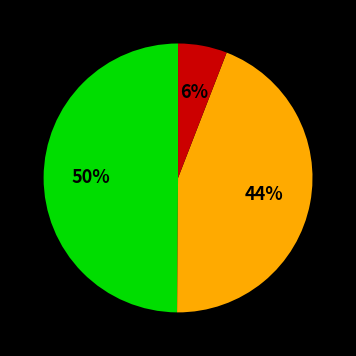

Count the number of slices in the pie.

3